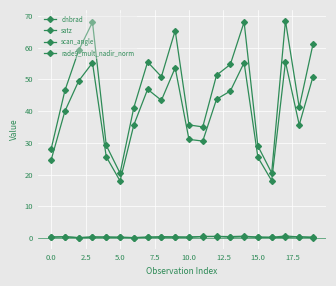

True or false: scan_angle and satz cross at least once.

False